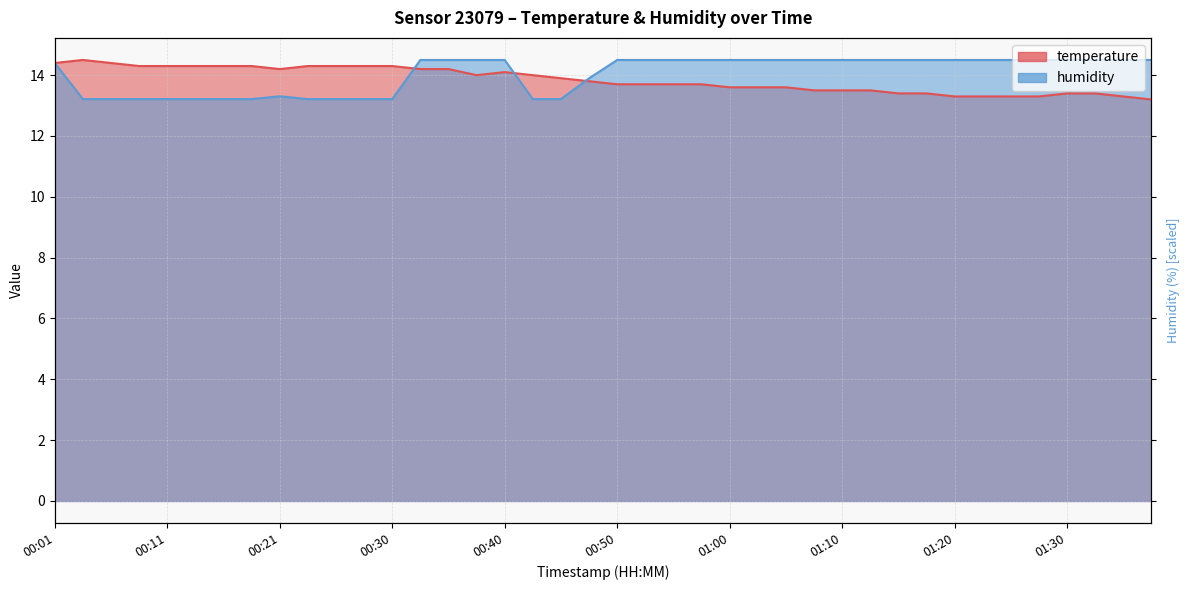

How many lines are shown in the chart?

2